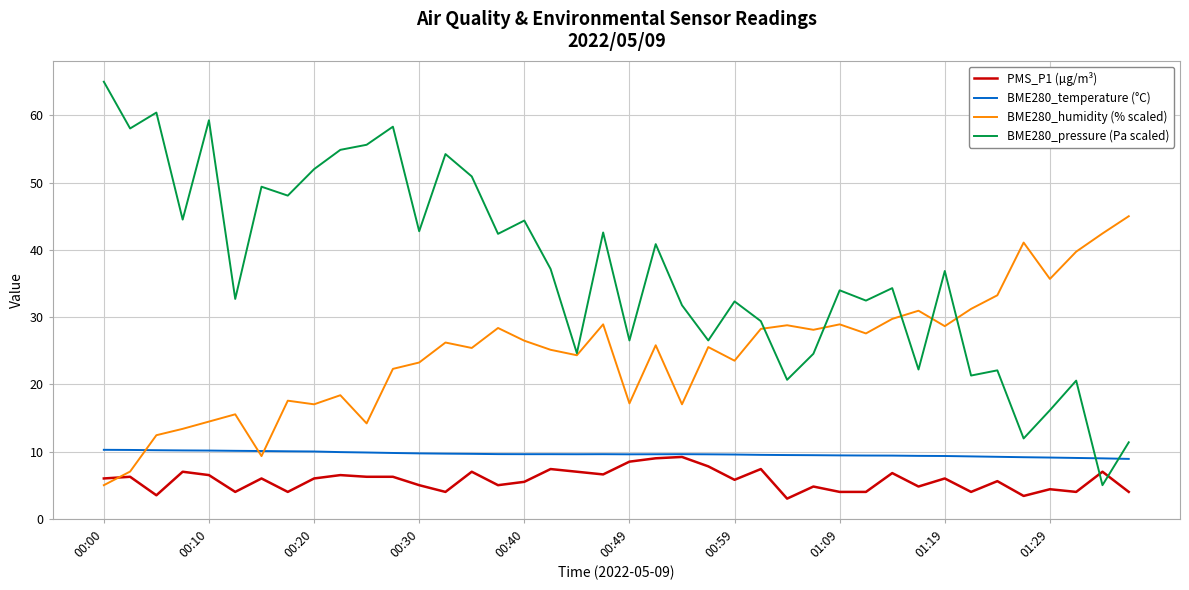

How many times do PMS_P1 (µg/m³) and BME280_humidity (% scaled) cross each other?

1